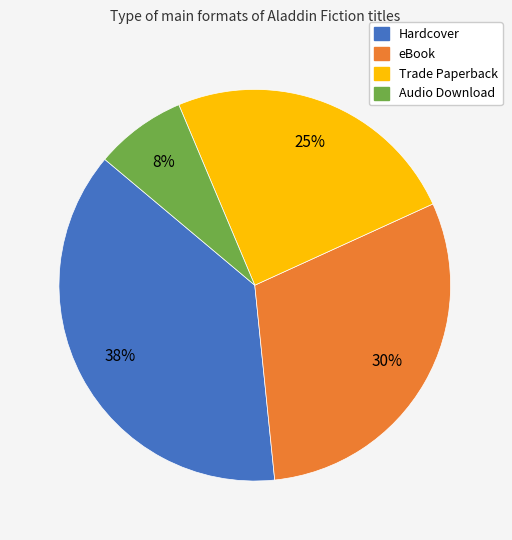

What is the ratio of the value at Audio Download to the value at Trade Paperback?

0.3